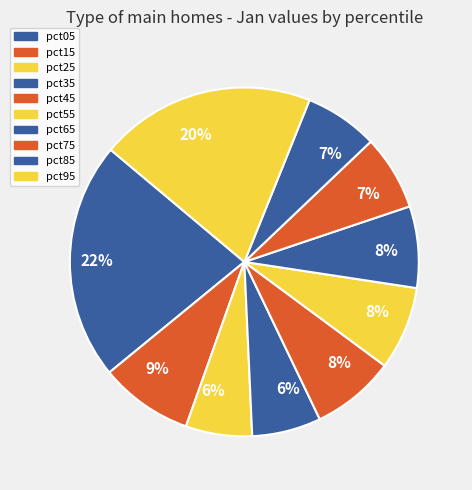

How many slices are in this pie chart?

10